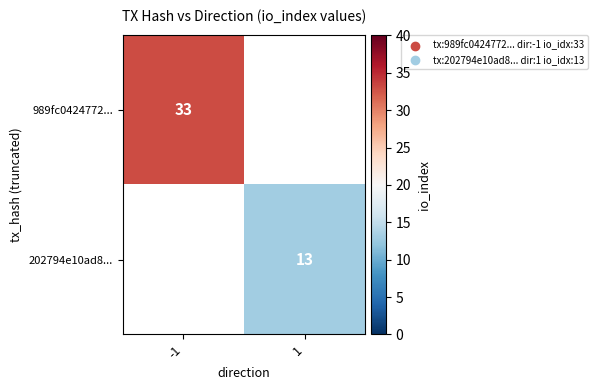

True or false: 202794e10ad8... has a value of 13 at 1.

True